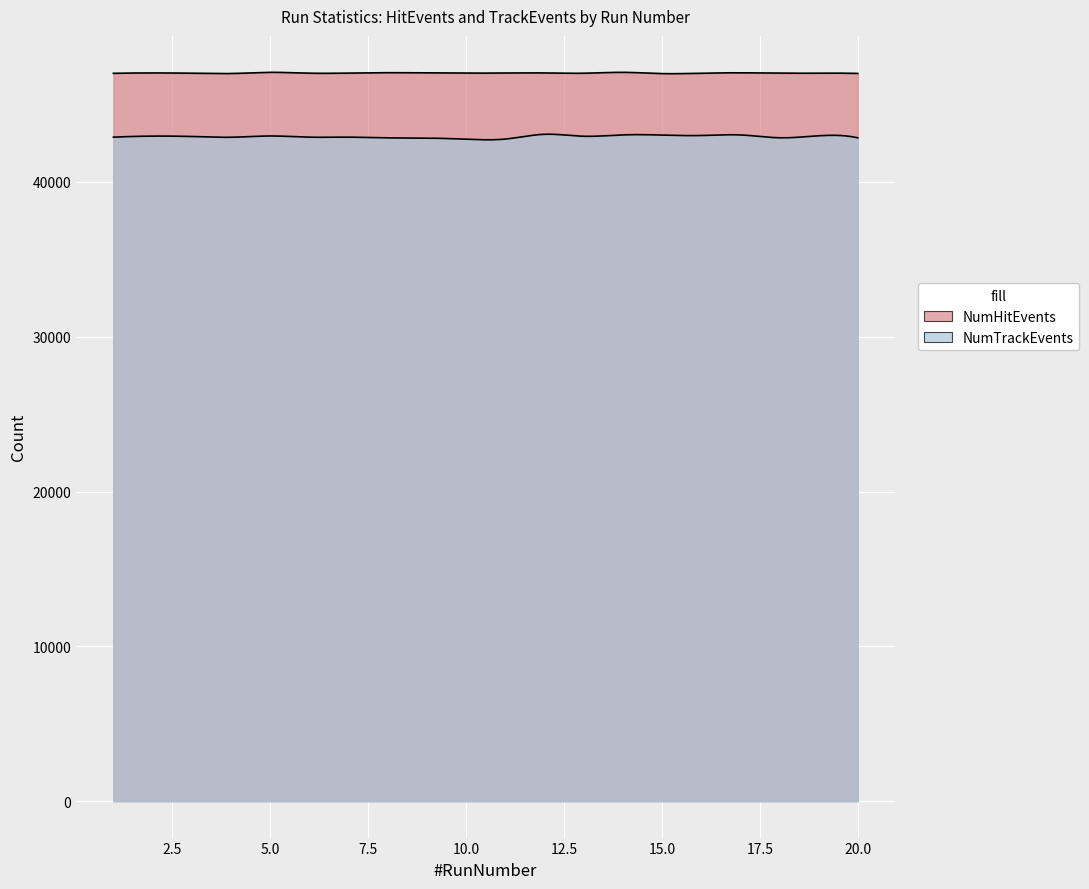

What is the total value across all series at 5?

90046